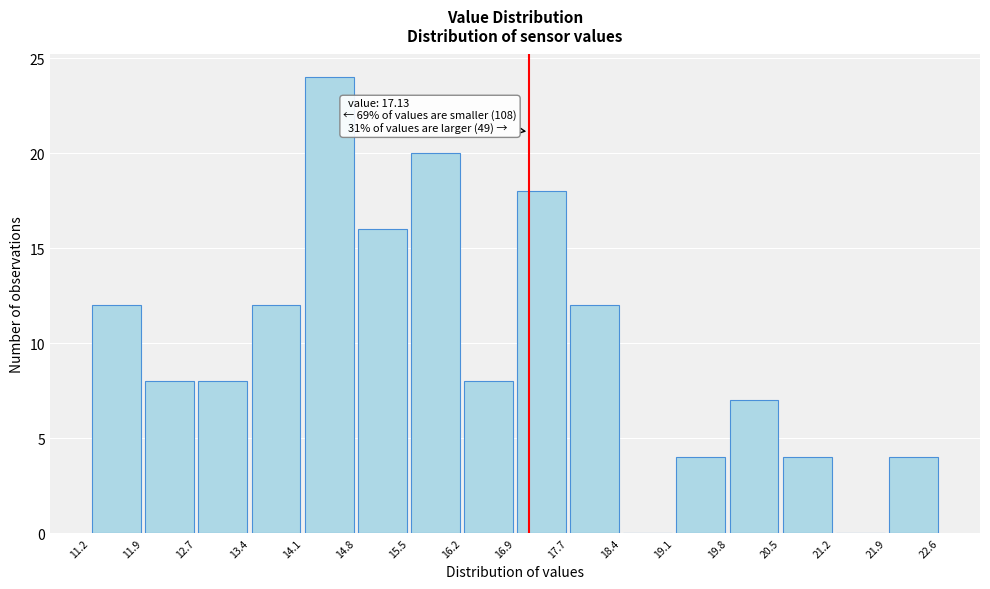

Which range on the x-axis has the tallest bar?

14.1 to 14.8